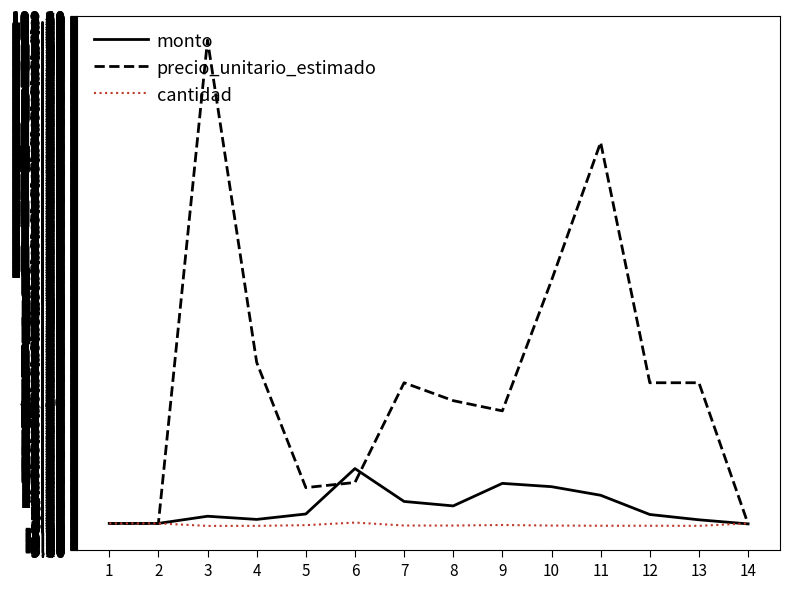

Does the chart display data point markers on the line(s)?

No